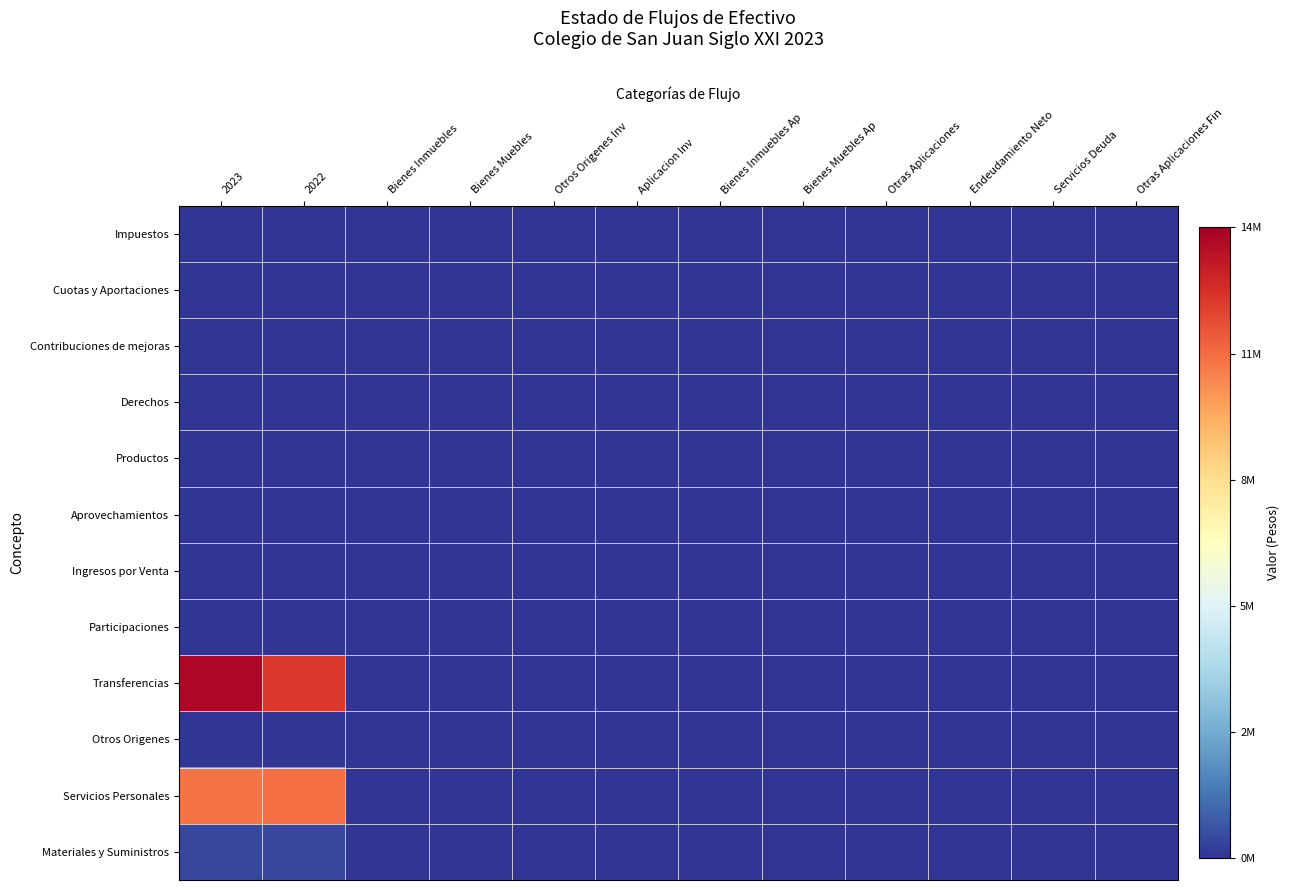

At which category does the chart reach its peak across all series?

2023